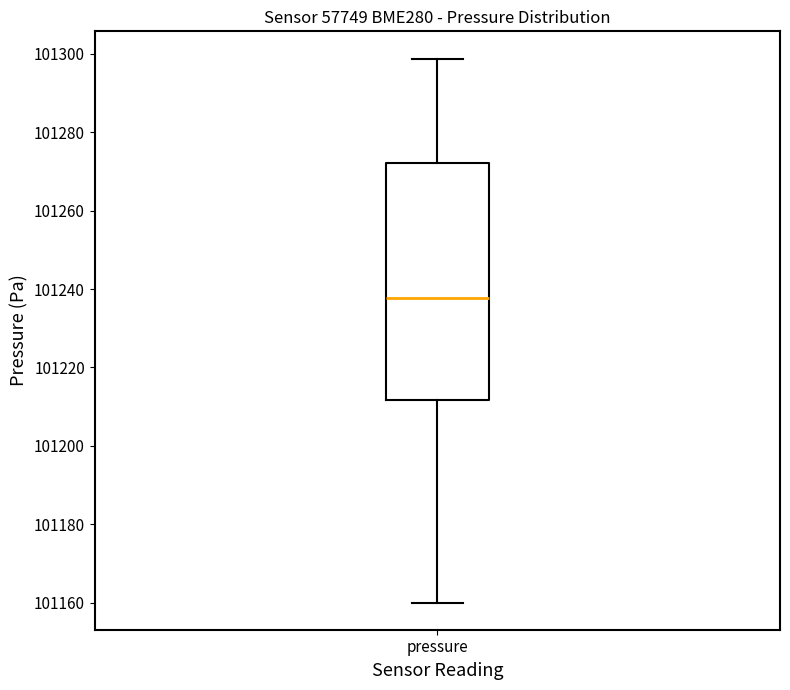

Transcribe this box plot: give where the median line is, the range the box spans, and where the two whiskers end, as read against the y-axis. The values are not printed on the chart, so give them approximately, as read against the axis.

median 101238, box 101212 to 101272, whiskers 101160 to 101298